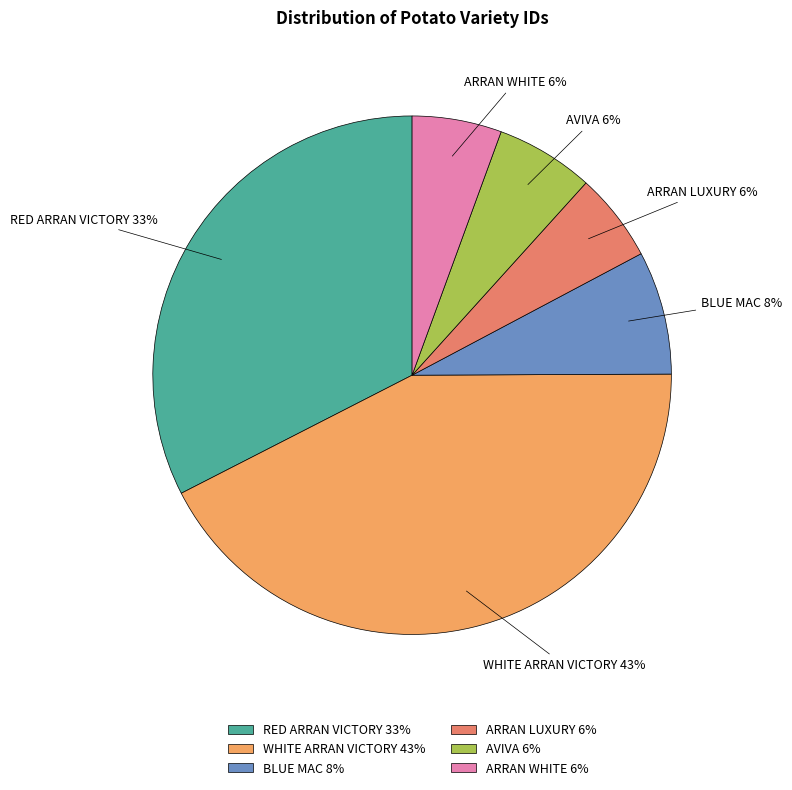

What is the ratio of the value at BLUE MAC to the value at WHITE ARRAN VICTORY?

0.2